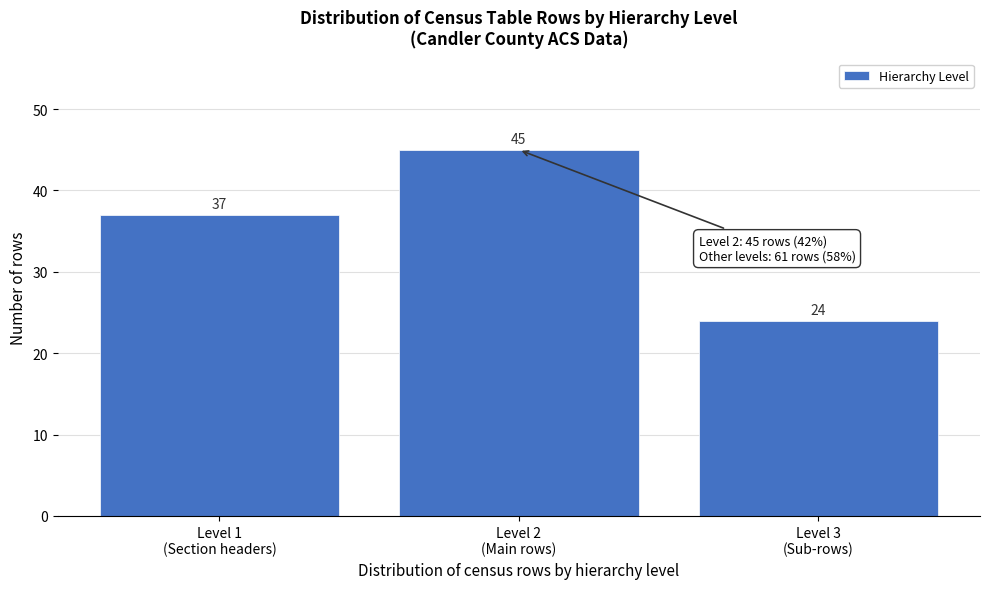

Reading left to right, extract all data points from this chart.

37	45	24